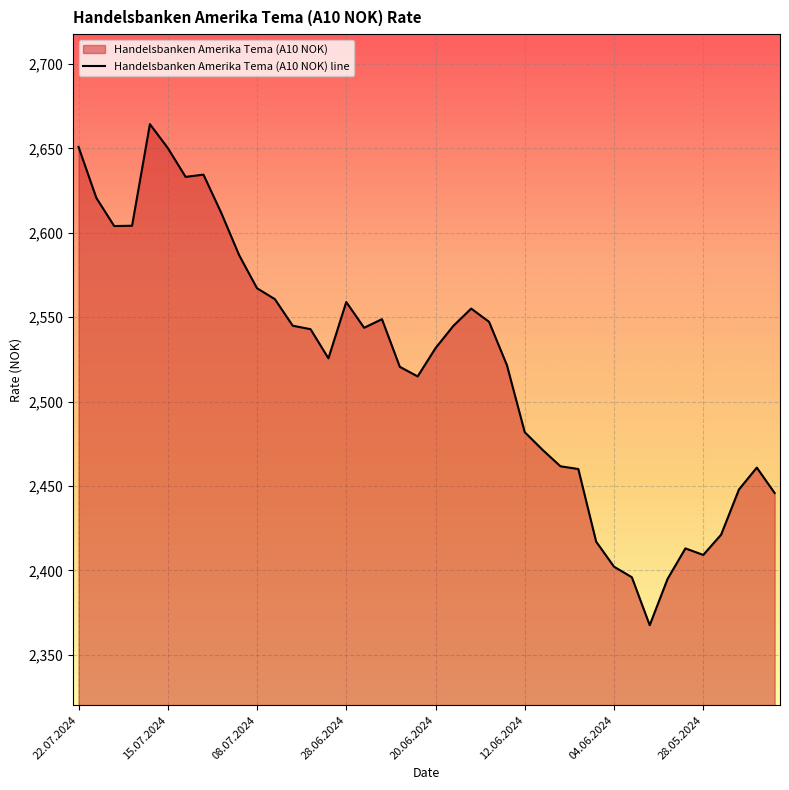

Where is the data nearest to the value 2515?

19